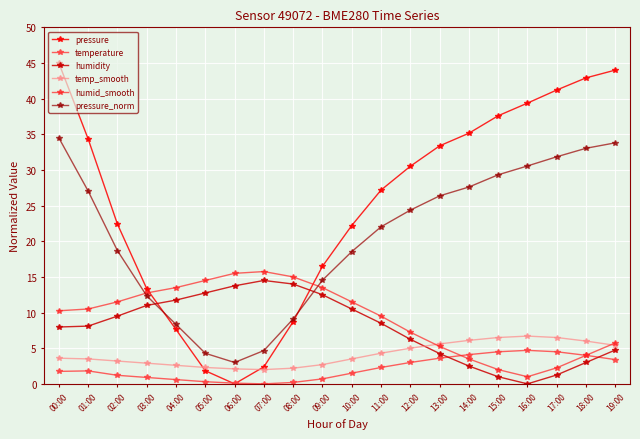

What are all the series names shown in the legend?

pressure, temperature, humidity, temp_smooth, humid_smooth, pressure_norm